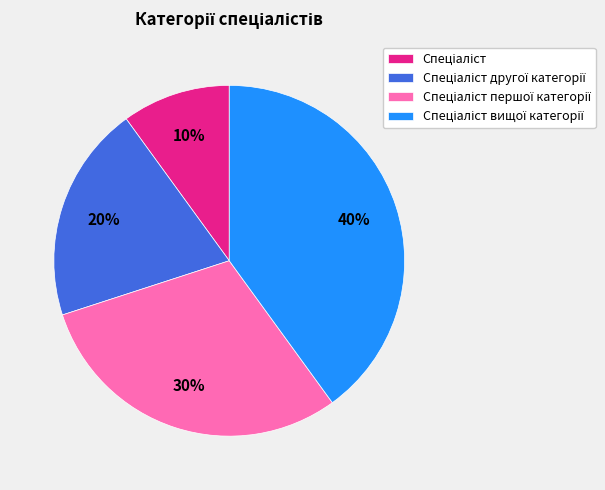

Does any single category account for the majority?

No